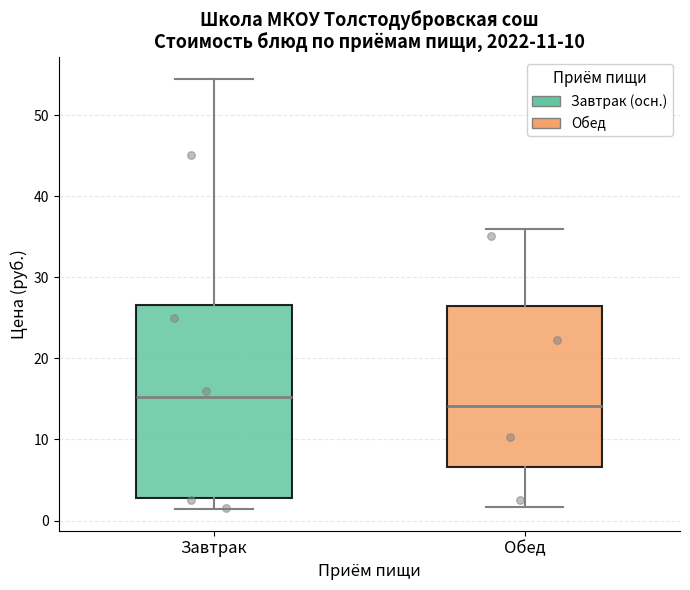

Reading left to right, transcribe this box plot: for each box, give where its median line is, the range the box spans, and where its two whiskers end, as read against the y-axis. The values are not printed on the chart, so give them approximately, as read against the axis.

Завтрак: median 15, box 3 to 27, whiskers 1 to 54
Обед: median 14, box 7 to 27, whiskers 2 to 36